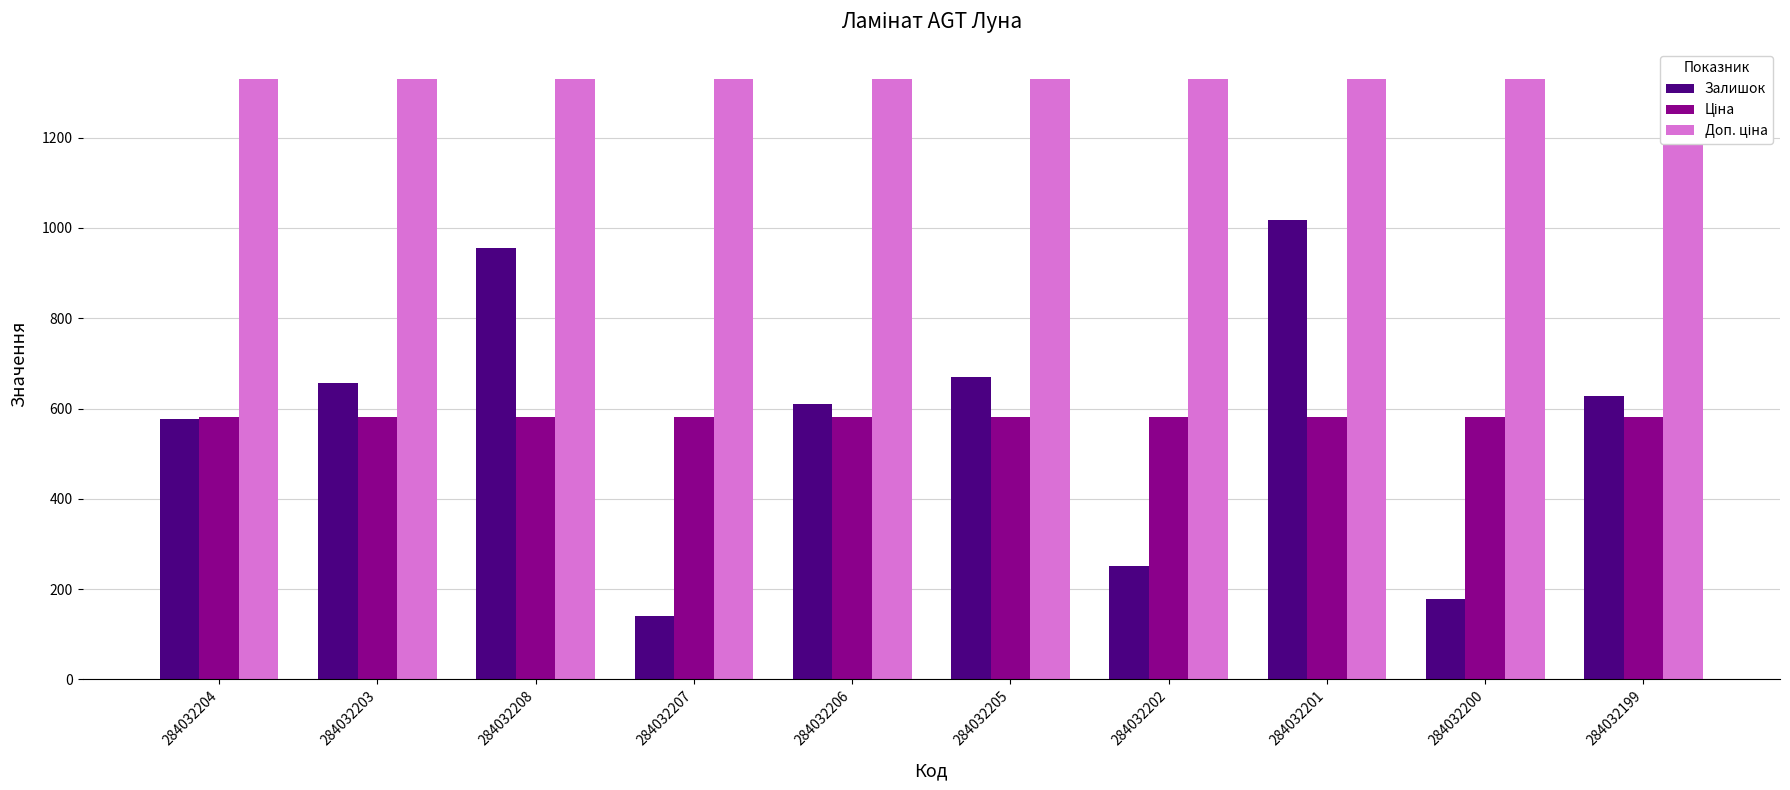

How many bars are there in each group?

3